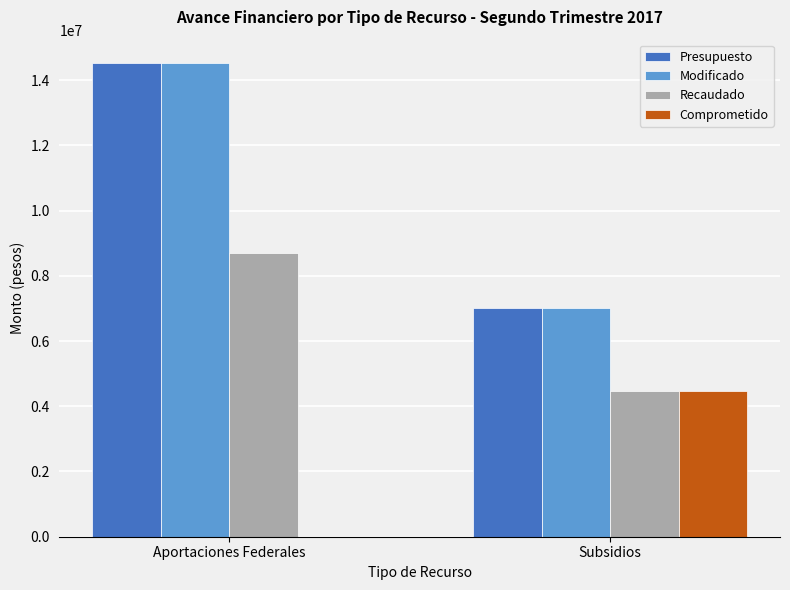

What is the difference between the Presupuesto values at Aportaciones Federales and Subsidios?

7507774